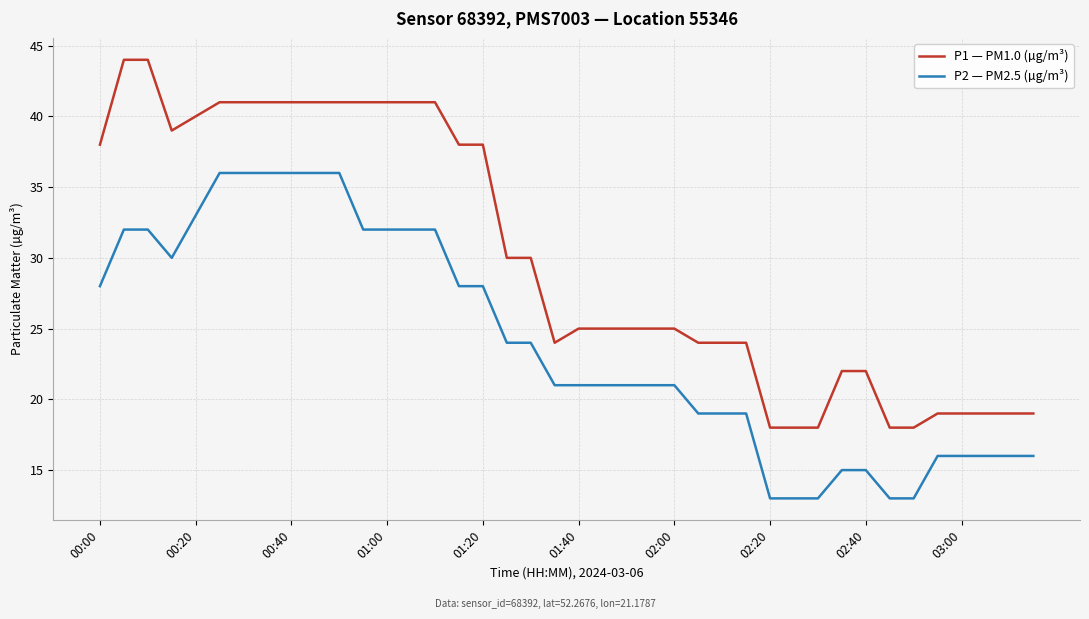

Which series has the largest range (max minus min)?

P1 — PM1.0 (µg/m³)